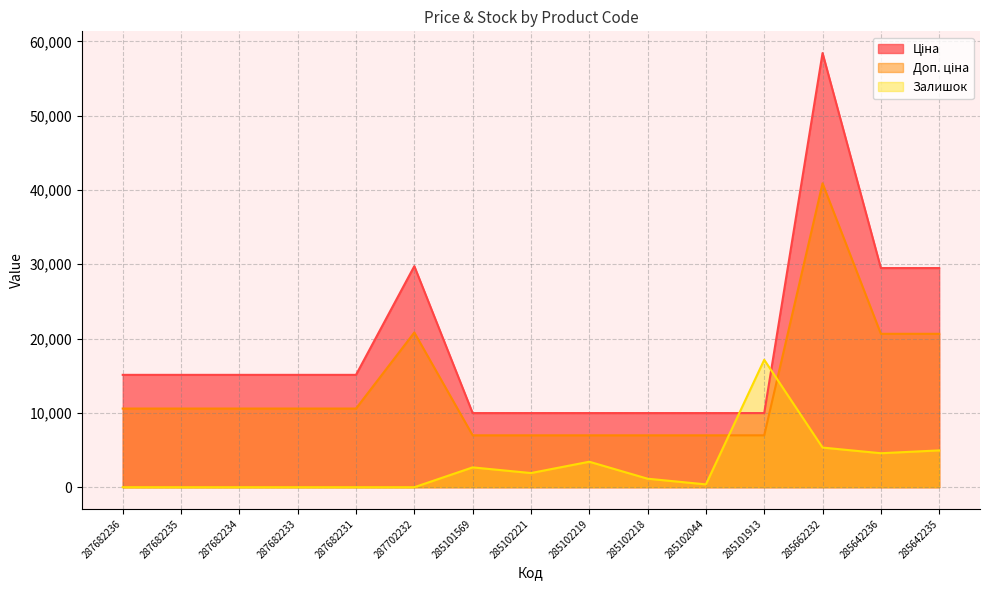

What is the maximum value shown in the chart?

58426.5